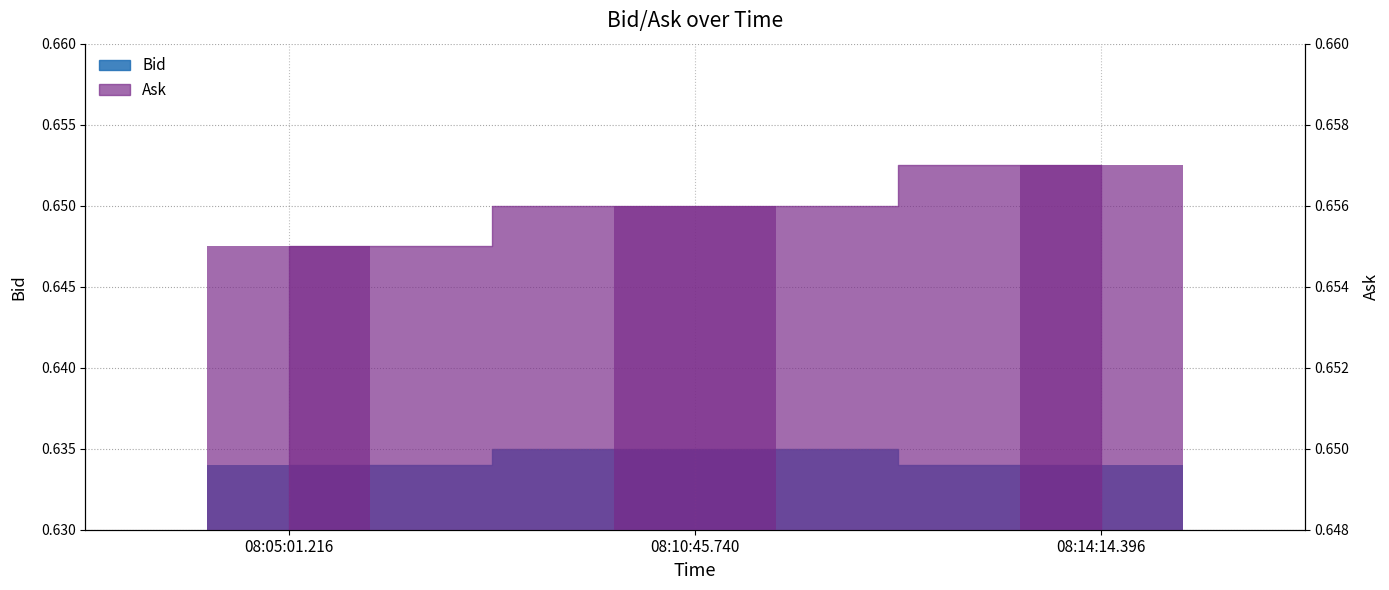

Between 08:05:01.216 and 08:14:14.396, which series saw the biggest shift?

Ask